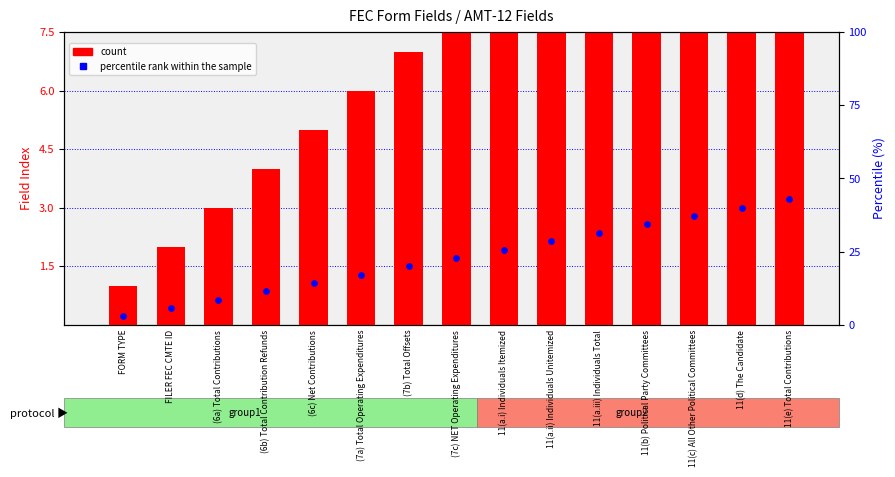

At which category is the sum across all series the highest?

11(e) Total Contributions